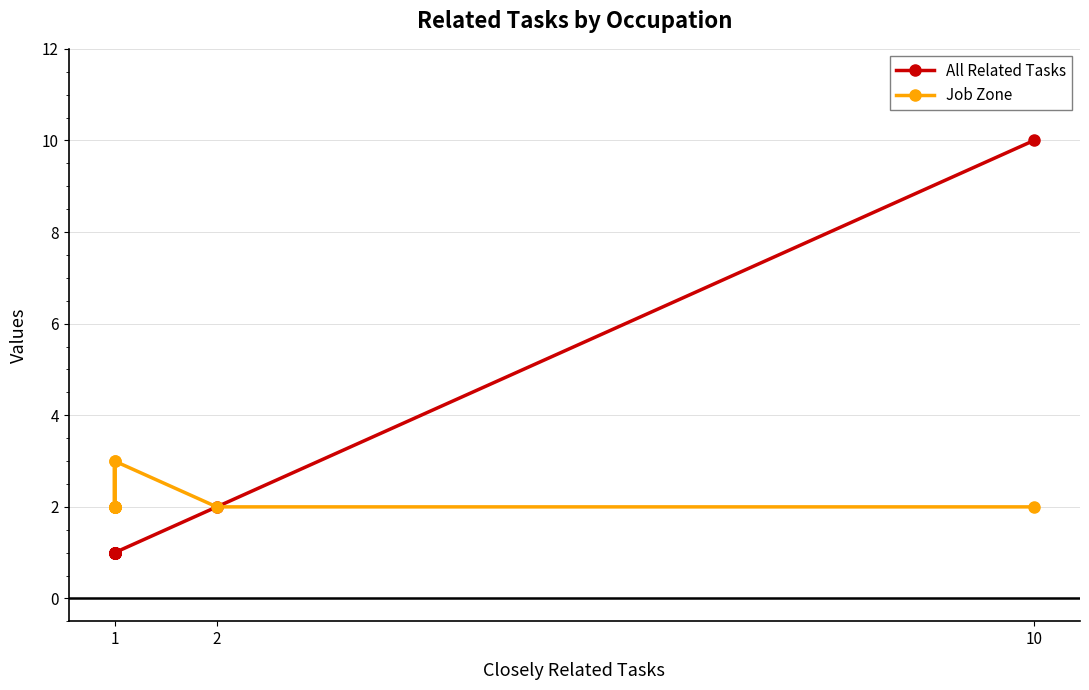

Rank the series by their maximum value, from lowest to highest.

Job Zone, All Related Tasks